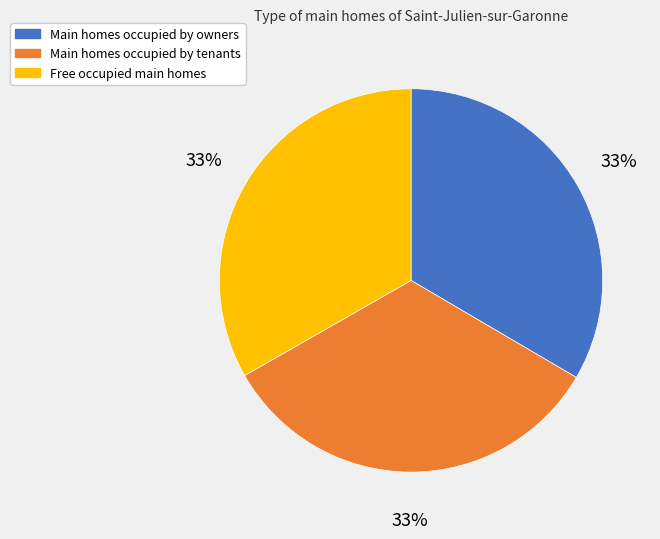

To the nearest percent, what is the average slice percentage?

33%